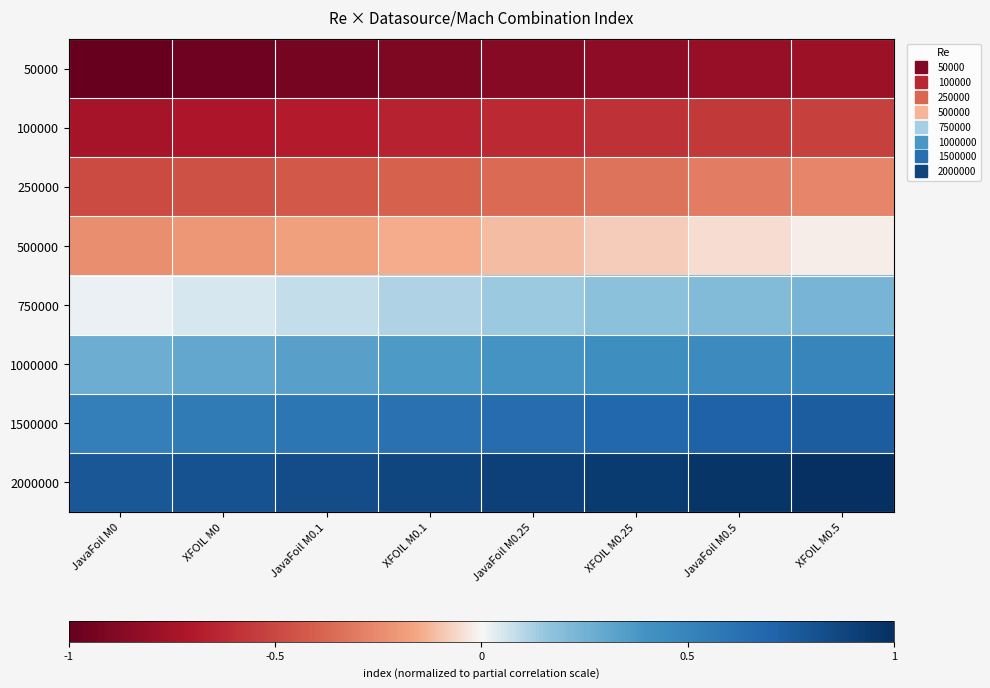

Which has a higher value, JavaFoil M0.1 or XFOIL M0?

JavaFoil M0.1